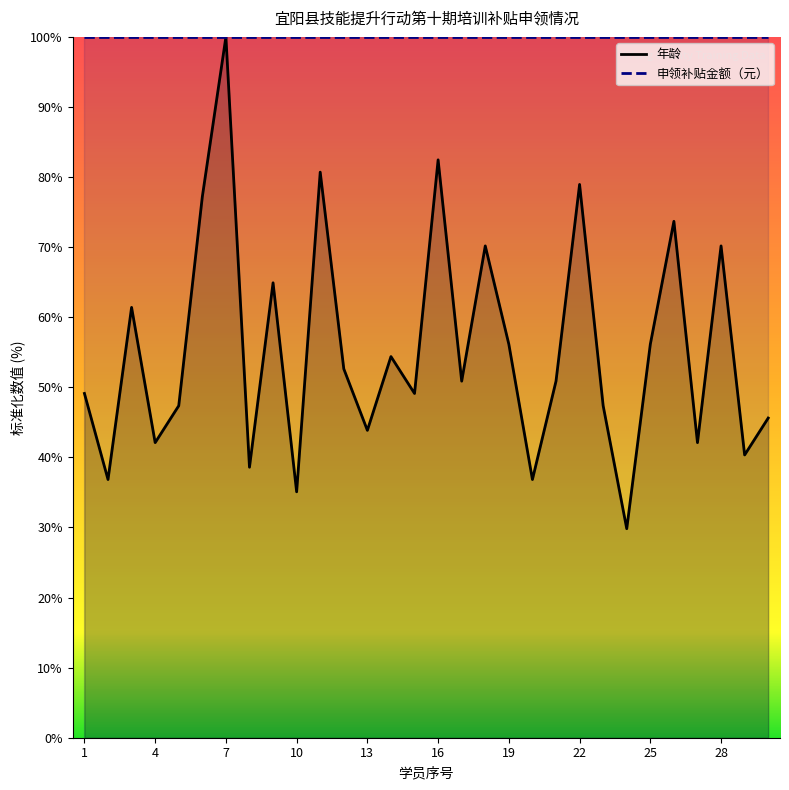

How many values are below 50?

14